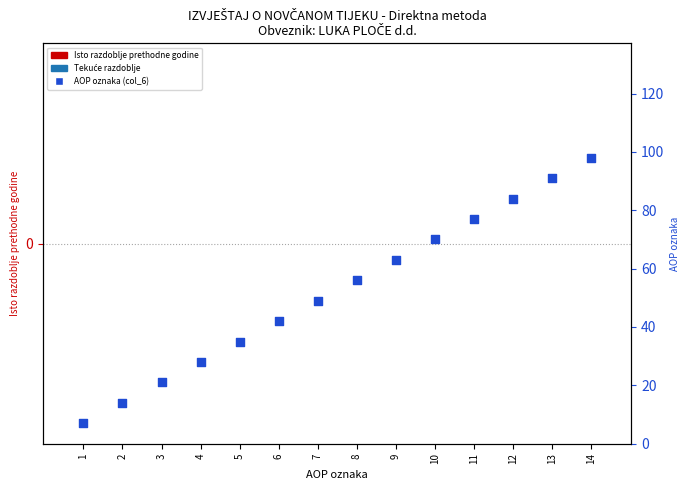

Which series has the largest total across all categories?

AOP oznaka (col_6)